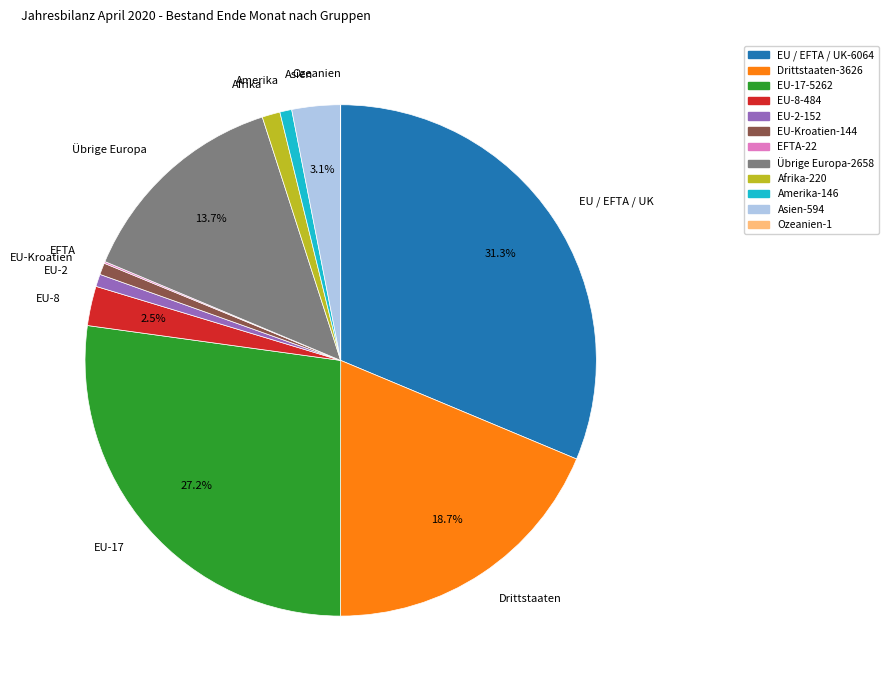

True or false: EU-Kroatien accounts for 1% of the total.

True